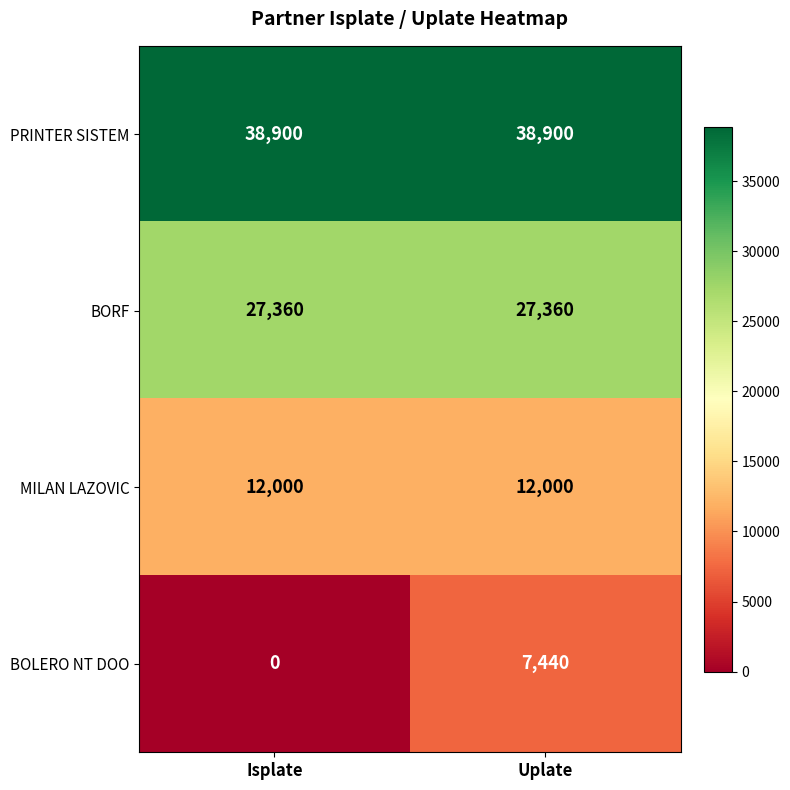

Rank the series at Isplate from highest to lowest value.

PRINTER SISTEM, BORF, MILAN LAZOVIC, BOLERO NT DOO